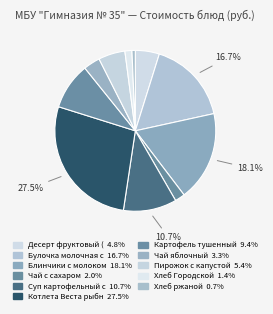

How many slices are in this pie chart?

11